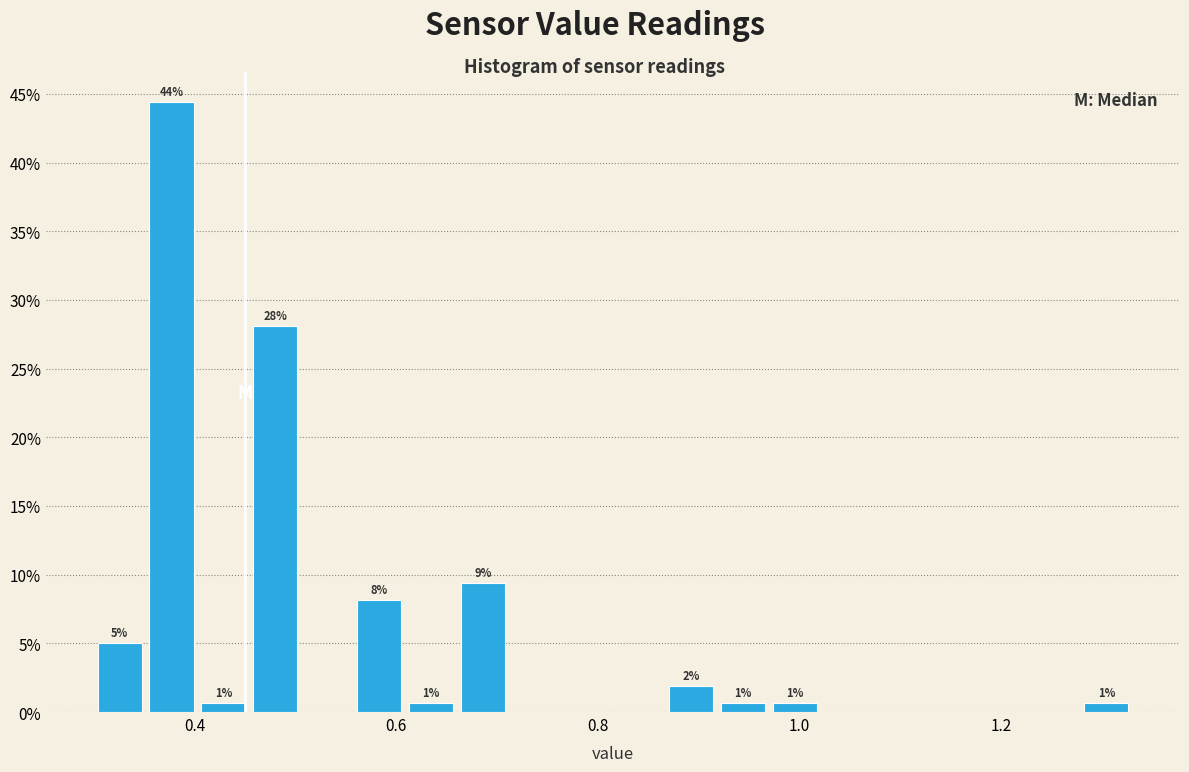

Read against the x-axis, roughly where is the centre of the tallest bar?

0.38